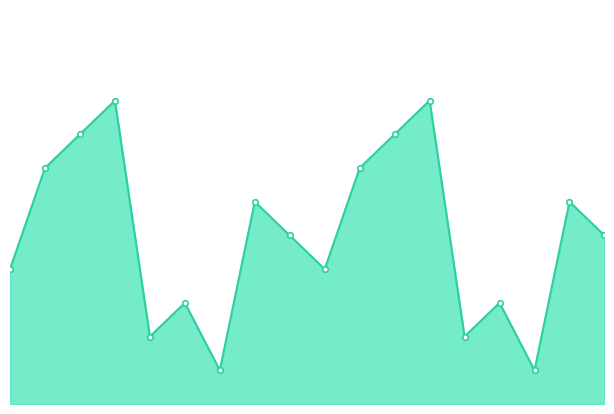

Reading left to right, what are all the values shown in this chart?

0=4	1=7	2=8	3=9	4=2	5=3	6=1	7=6	8=5	9=4	10=7	11=8	12=9	13=2	14=3	15=1	16=6	17=5